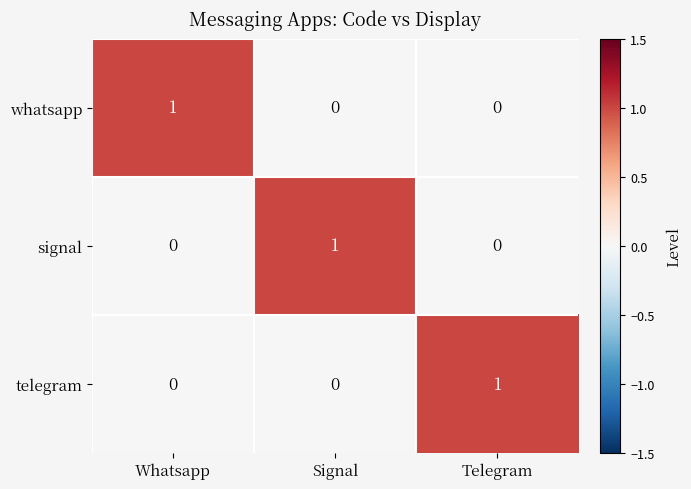

How many telegram values are between 0 and 1?

3